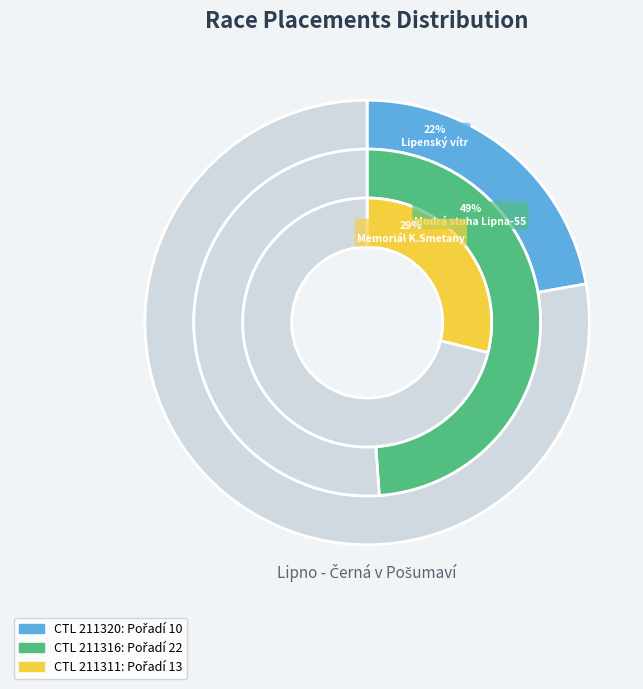

What is the ratio of the value at 211316 to the value at 211320?

2.2